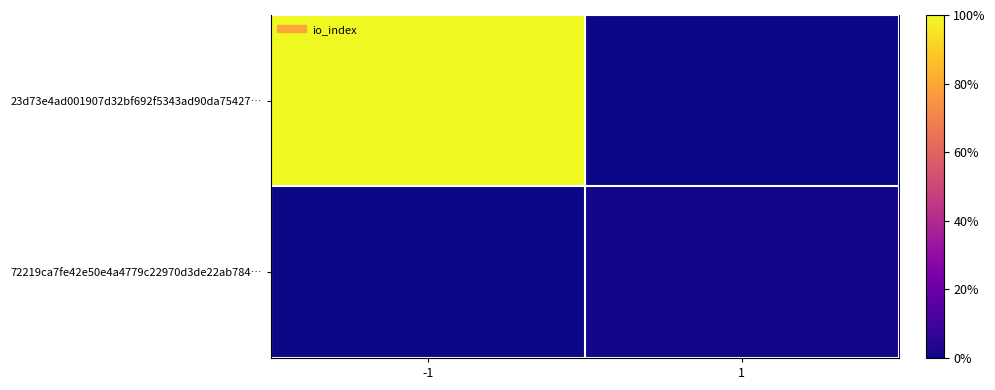

At how many categories does at least one series exceed 13?

1